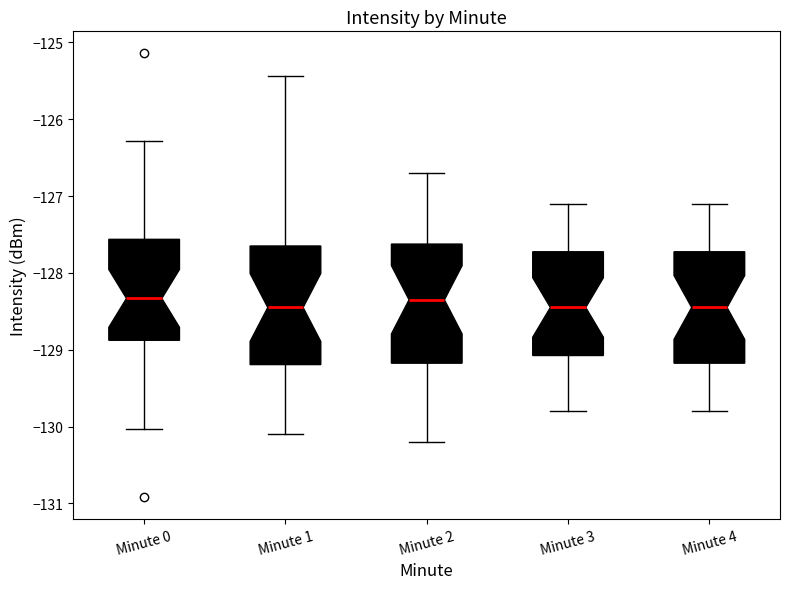

Reading left to right, read every box against the y-axis: the position of its median line, the range the box covers, and the ends of its whiskers. The values are not printed on the chart, so give them approximately, as read against the axis.

Minute 0: median -128.3, box -128.9 to -127.6, whiskers -130.0 to -126.3
Minute 1: median -128.4, box -129.2 to -127.6, whiskers -130.1 to -125.4
Minute 2: median -128.3, box -129.2 to -127.6, whiskers -130.2 to -126.7
Minute 3: median -128.4, box -129.1 to -127.7, whiskers -129.8 to -127.1
Minute 4: median -128.4, box -129.2 to -127.7, whiskers -129.8 to -127.1